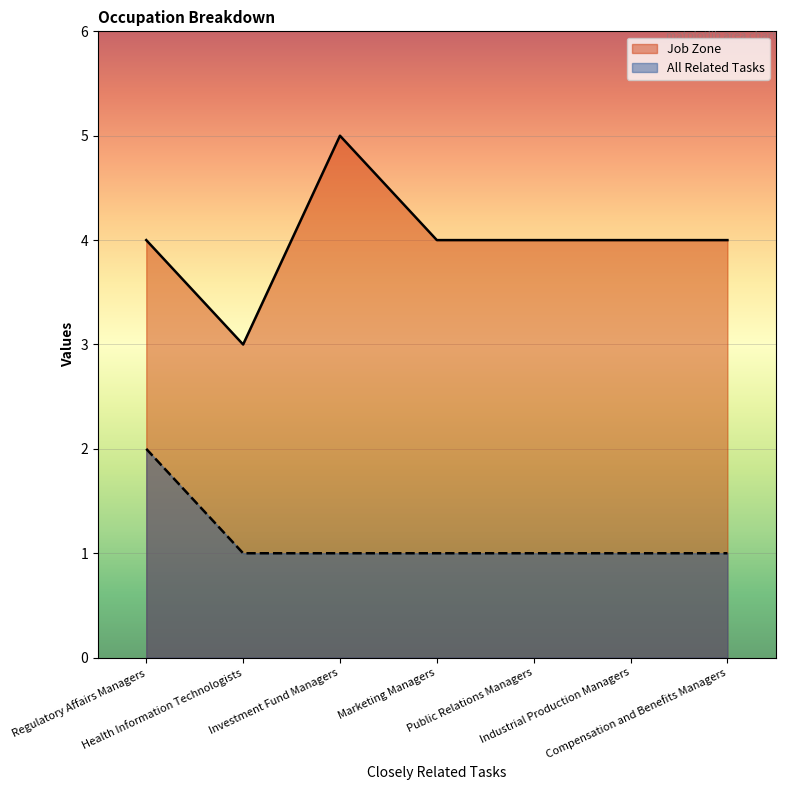

What is the total value across all series at Investment Fund Managers?

6